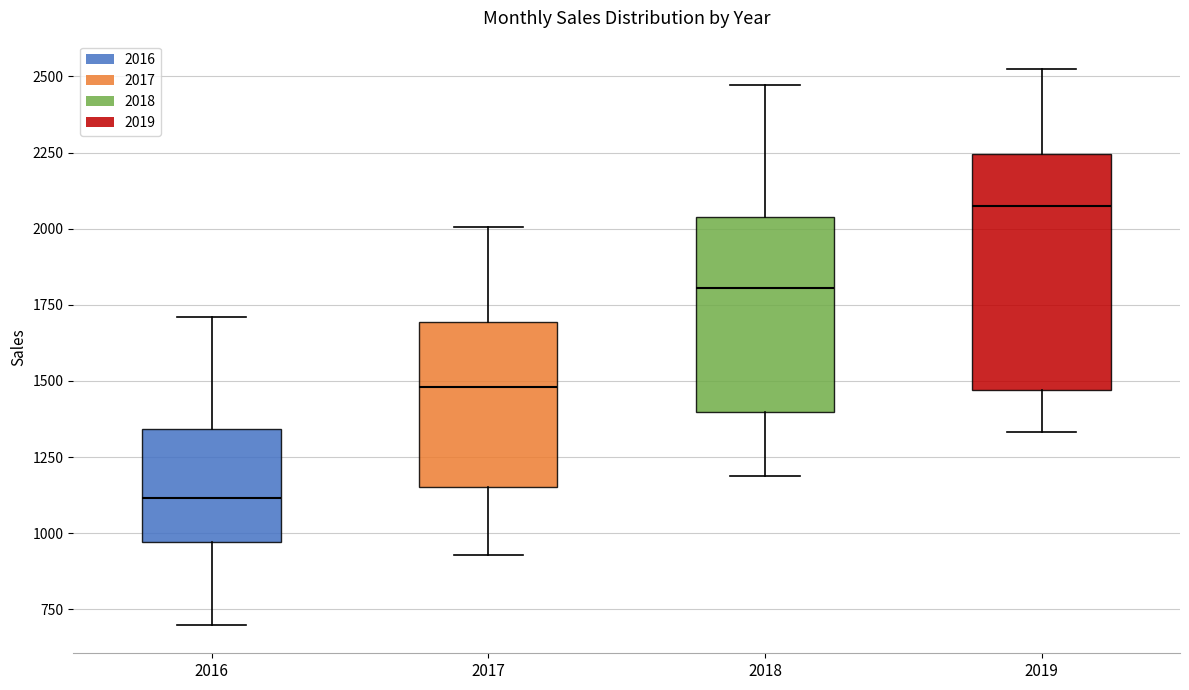

Which box has the highest median line?

2019